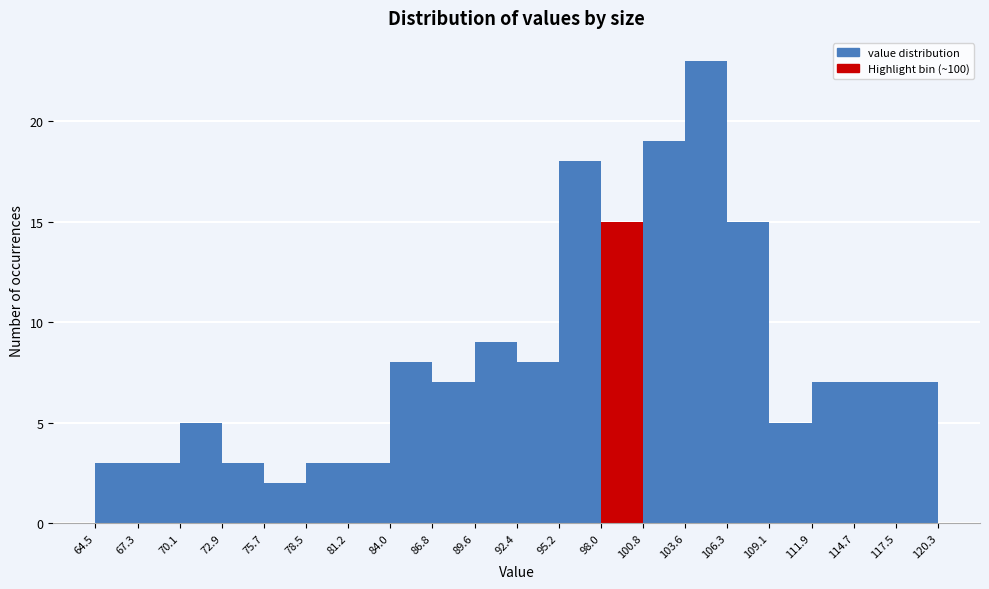

Reading left to right, transcribe this chart: for each bar, give the range it covers on the x-axis and its height. The values are not printed on the chart, so give them approximately, as read against the axis.

64.5 to 67.3: 3
67.3 to 70.1: 3
70.1 to 72.9: 5
72.9 to 75.7: 3
75.7 to 78.5: 2
78.5 to 81.2: 3
81.2 to 84.0: 3
84.0 to 86.8: 8
86.8 to 89.6: 7
89.6 to 92.4: 9
92.4 to 95.2: 8
95.2 to 98.0: 18
98.0 to 100.8: 15
100.8 to 103.6: 19
103.6 to 106.3: 23
106.3 to 109.1: 15
109.1 to 111.9: 5
111.9 to 114.7: 7
114.7 to 117.5: 7
117.5 to 120.3: 7